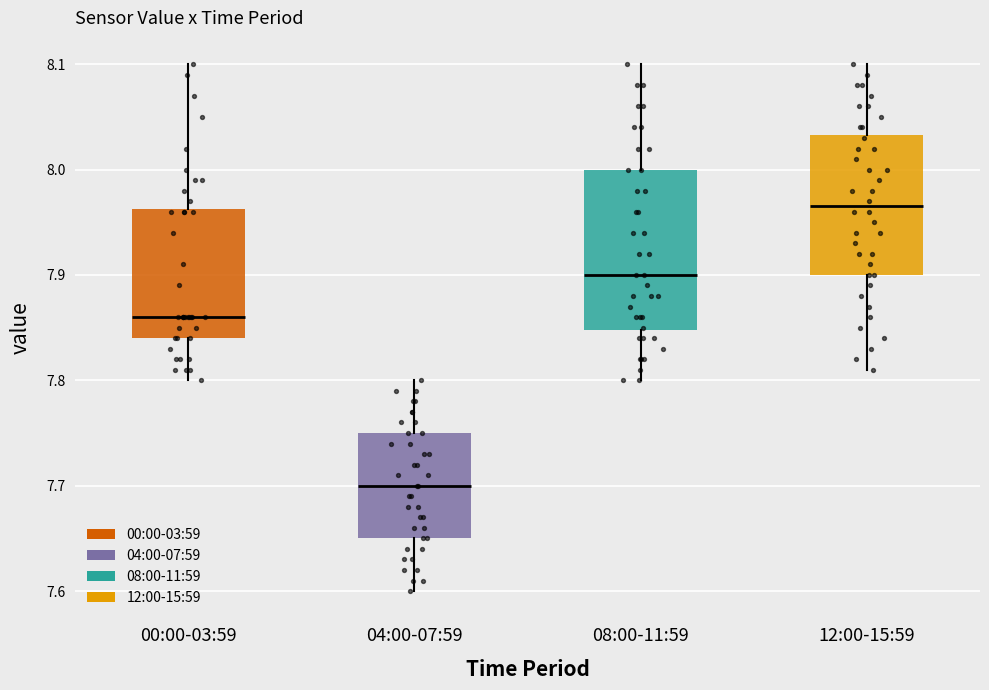

Which box has the highest median line?

12:00-15:59